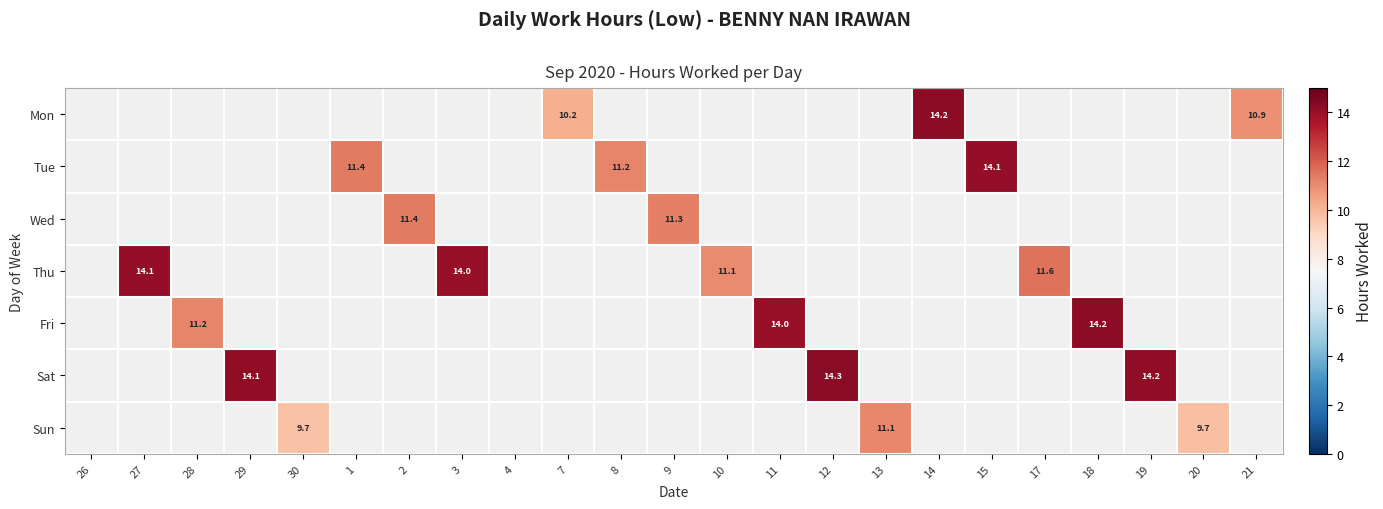

What is the total value across all series at 27?

14.1